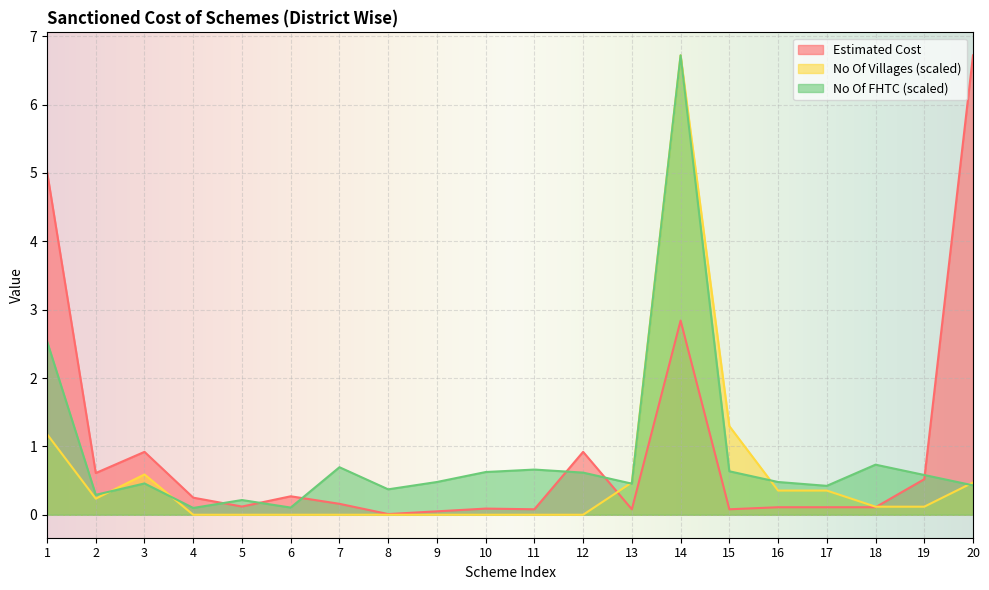

List the series in order of their overall mean, lowest first.

No Of Villages (scaled), No Of FHTC (scaled), Estimated Cost